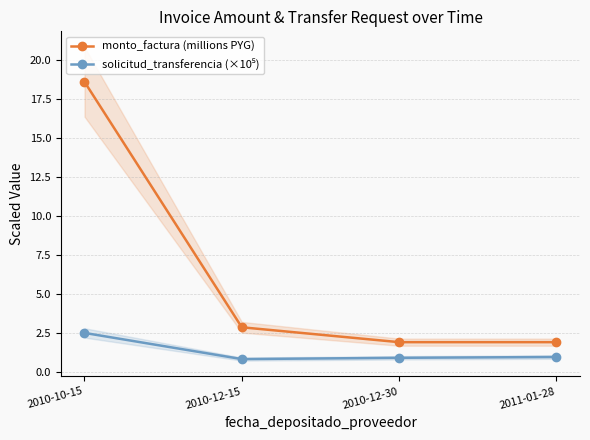

True or false: solicitud_transferencia (×10⁵) and monto_factura (millions PYG) intersect in this chart.

False